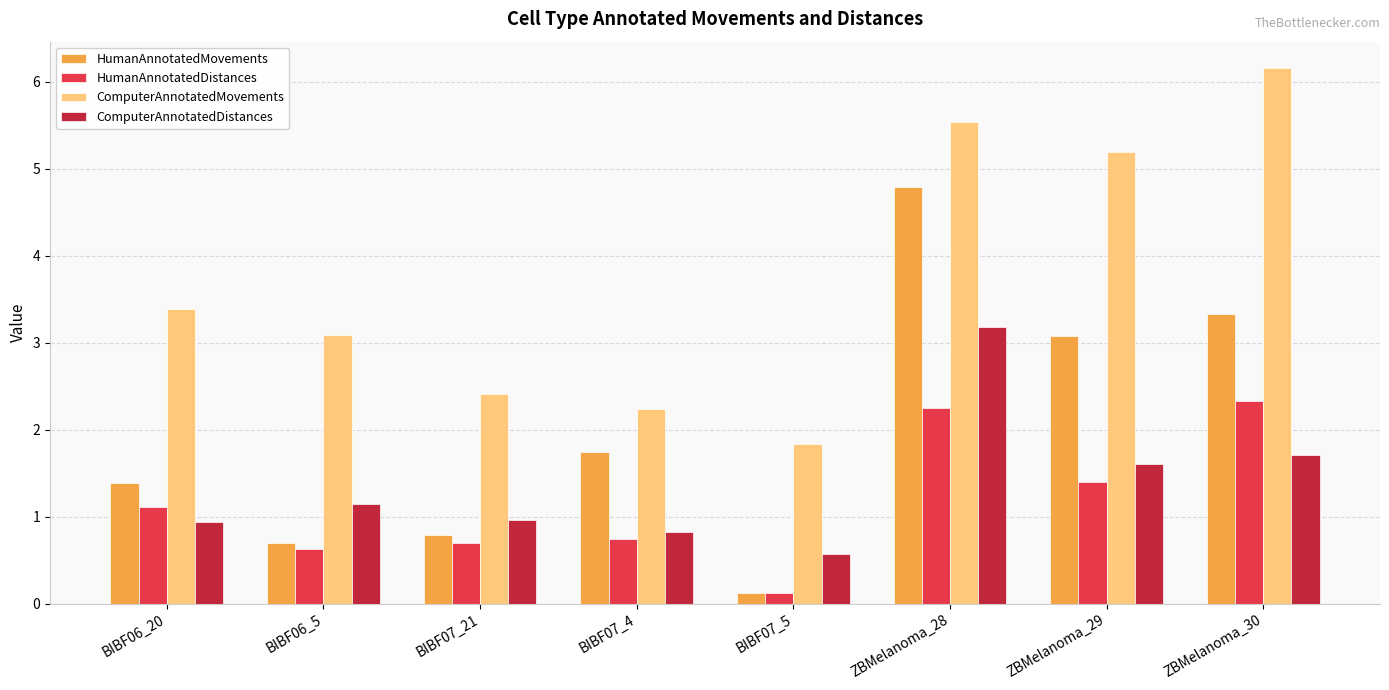

At how many categories does at least one series exceed 0?

8